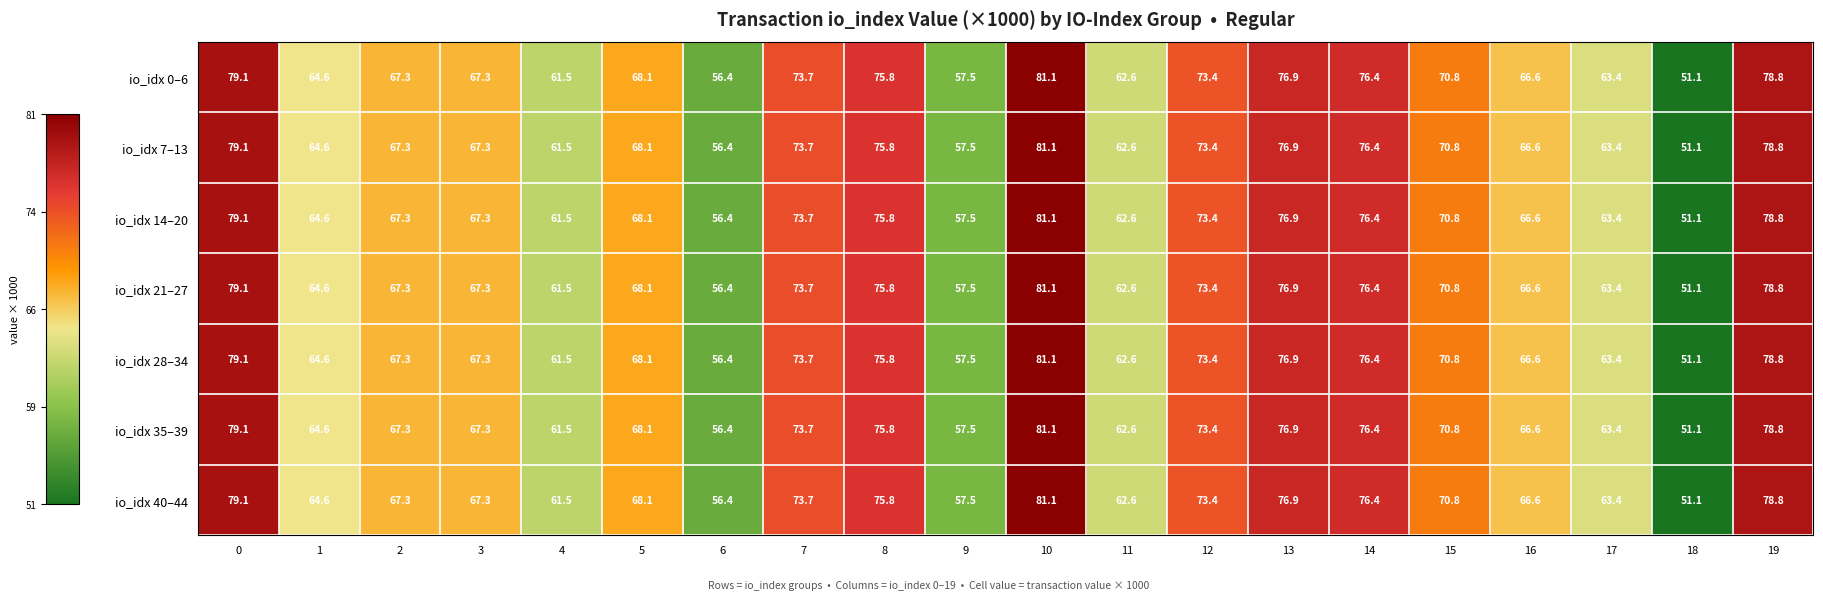

What is the sum of the io_idx 35–39 values at 6 and 2?

123.7